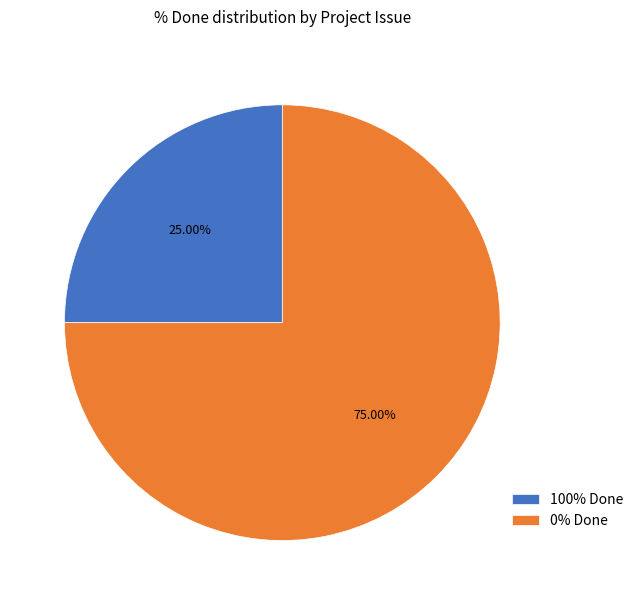

Does any single category account for the majority?

Yes